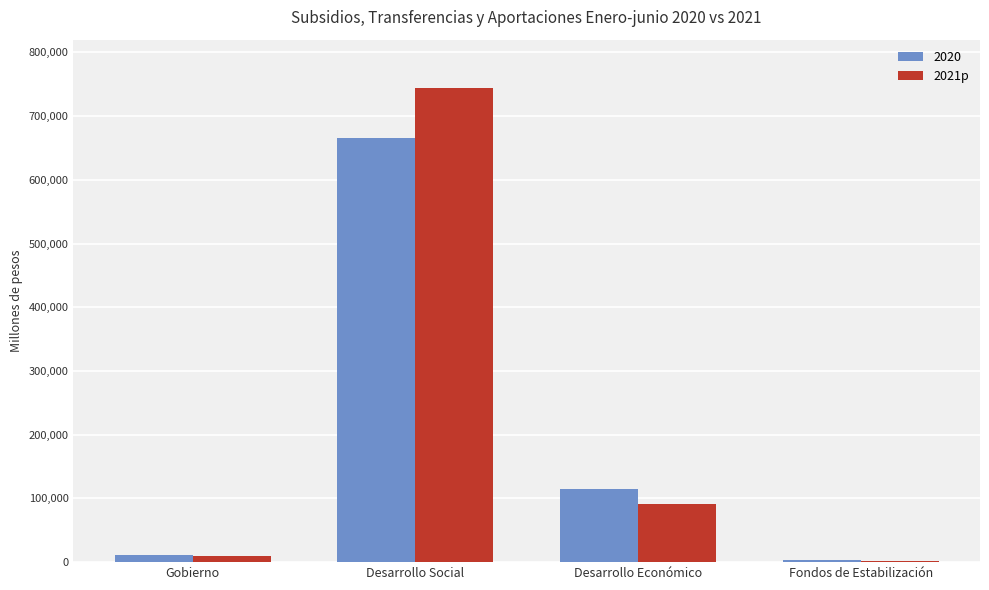

Which label corresponds to the largest value in the chart?

Desarrollo Social